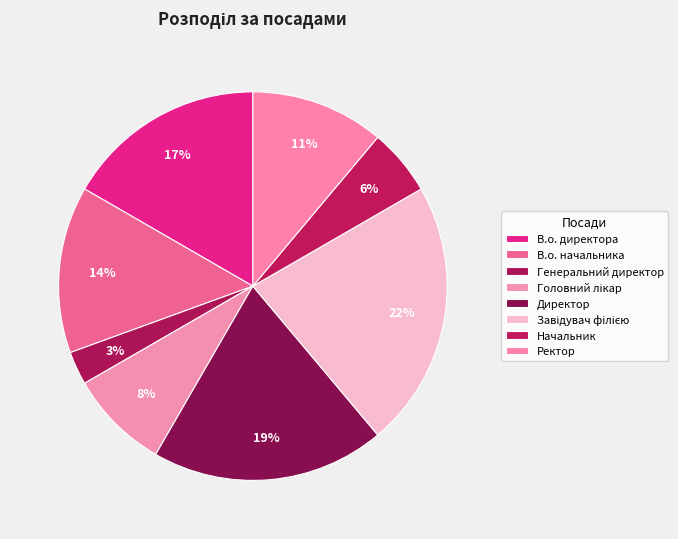

Rank the categories by value from lowest to highest.

Генеральний директор, Начальник, Головний лікар, Ректор, В.о. начальника, В.о. директора, Директор, Завідувач філією